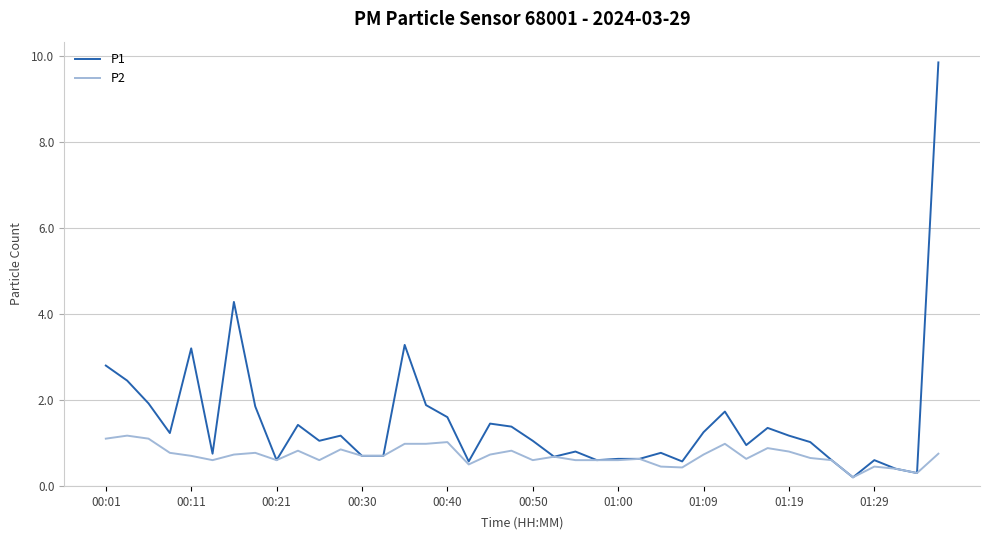

List the series in order of their peak value, highest first.

P1, P2